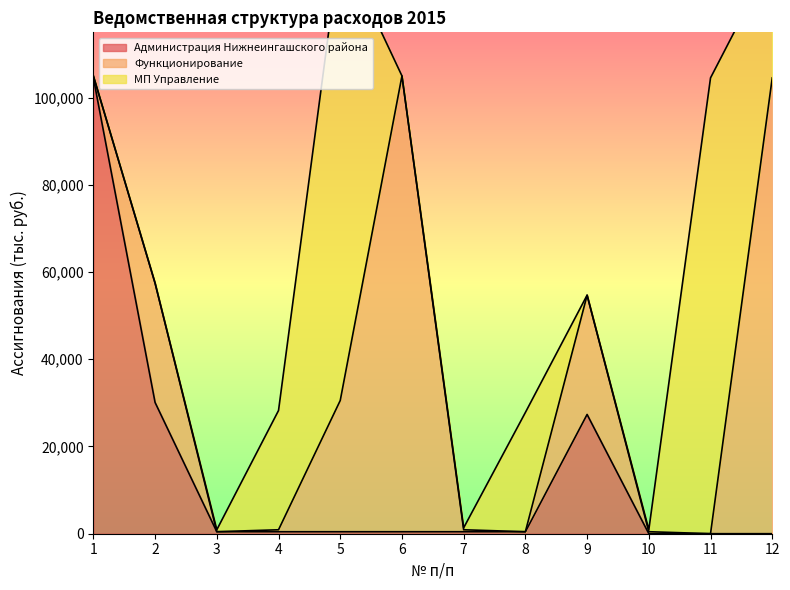

Between 8 and 10, which series saw the biggest shift?

МП Управление